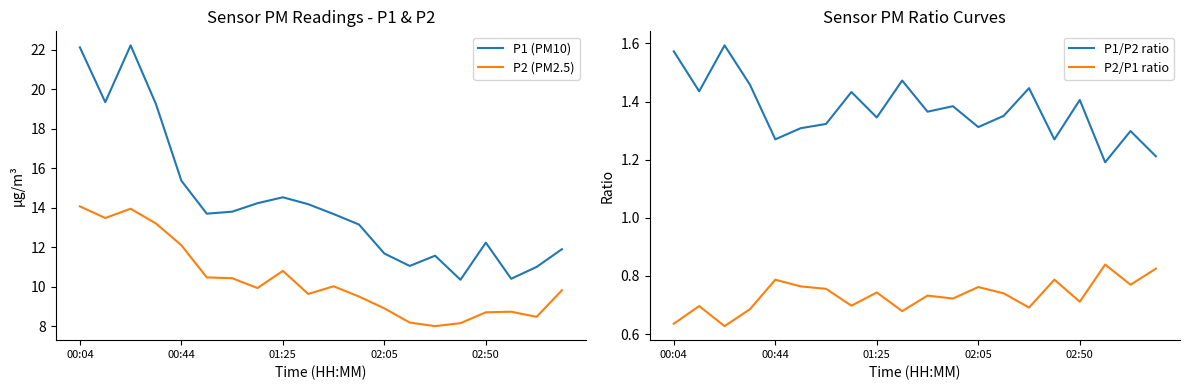

At which category is the sum across all series the highest?

00:04